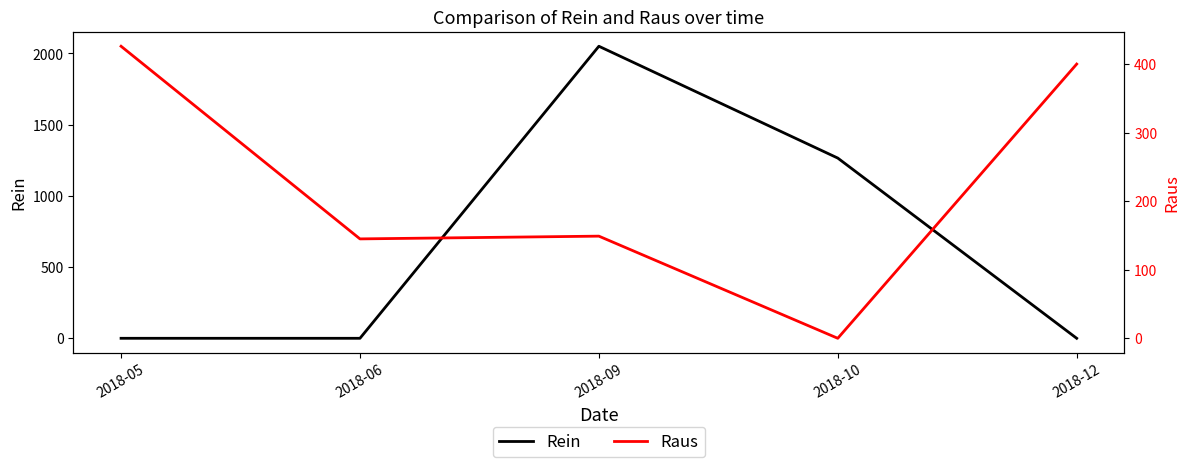

How many times do Raus and Rein cross each other?

2